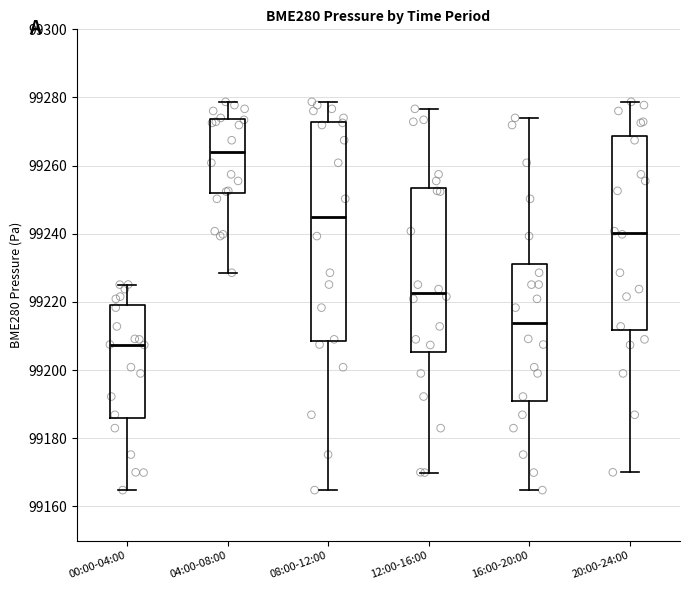

Which box is the tallest, from its lower edge to its upper edge?

08:00-12:00